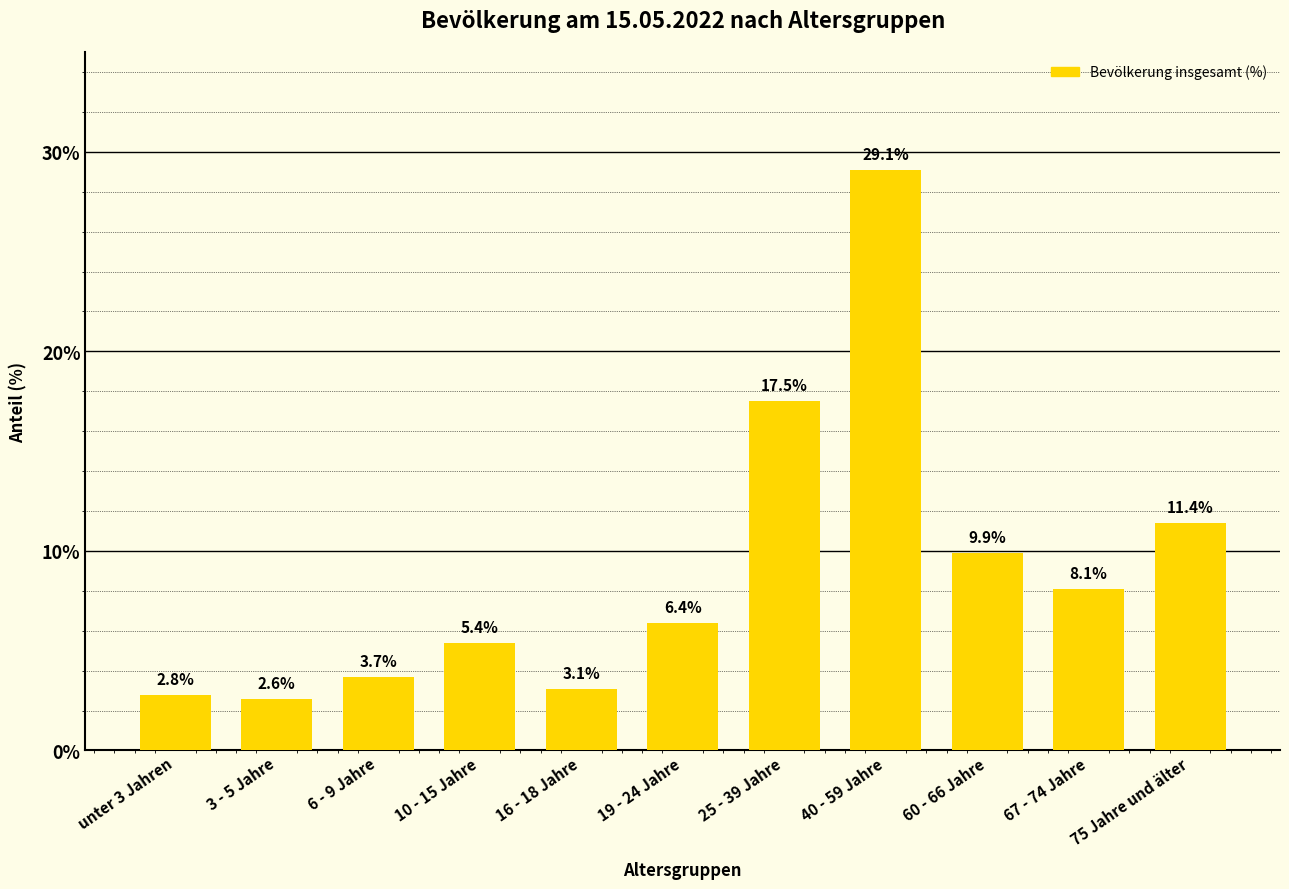

What is the maximum value shown in the chart?

29.1